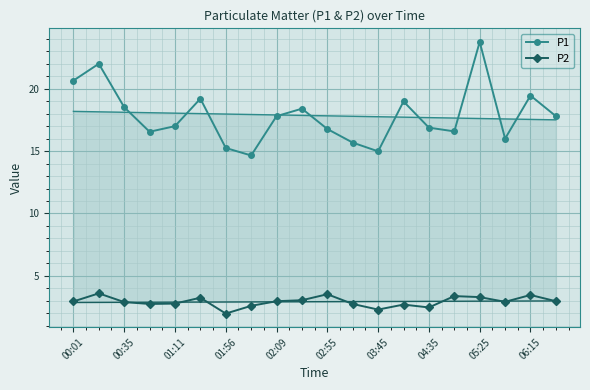

True or false: P1 and P2 cross at least once.

False